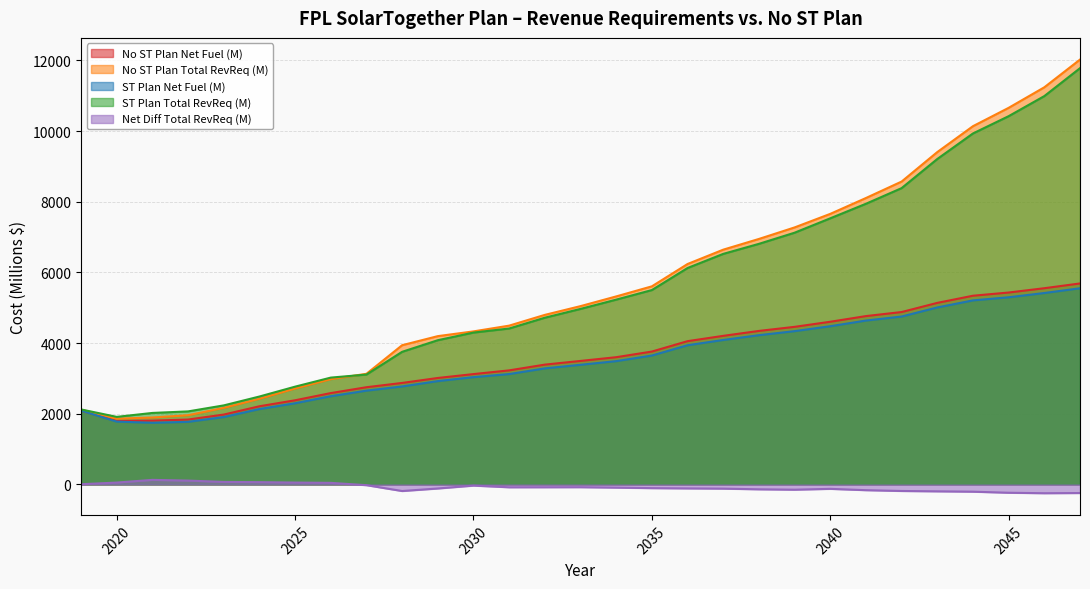

How many values in the Net Diff Total RevReq (M) series are below -105?

15